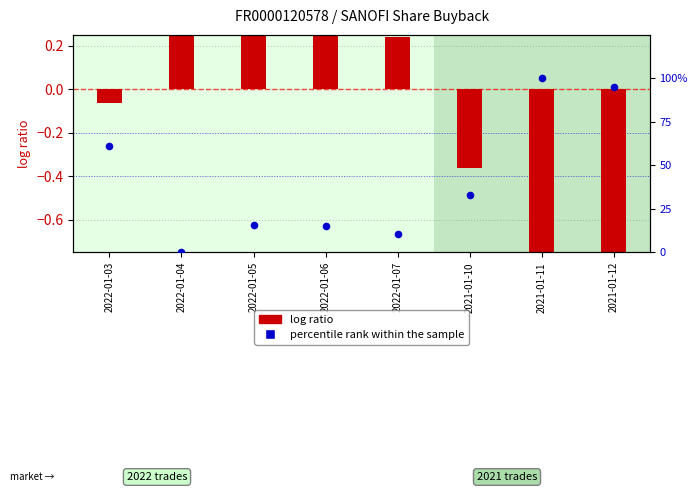

Which series has the widest spread of Y values?

percentile rank within the sample